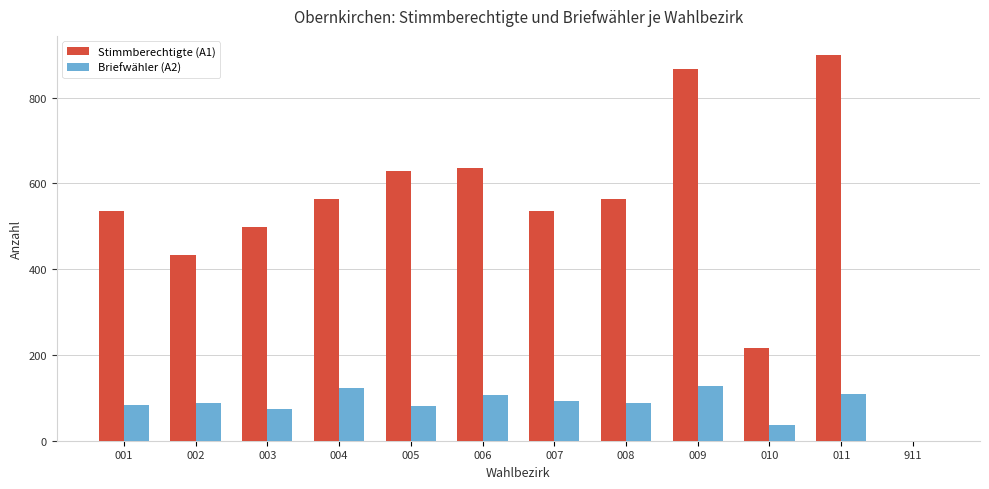

Which series changed the most between 006 and 911?

Stimmberechtigte (A1)